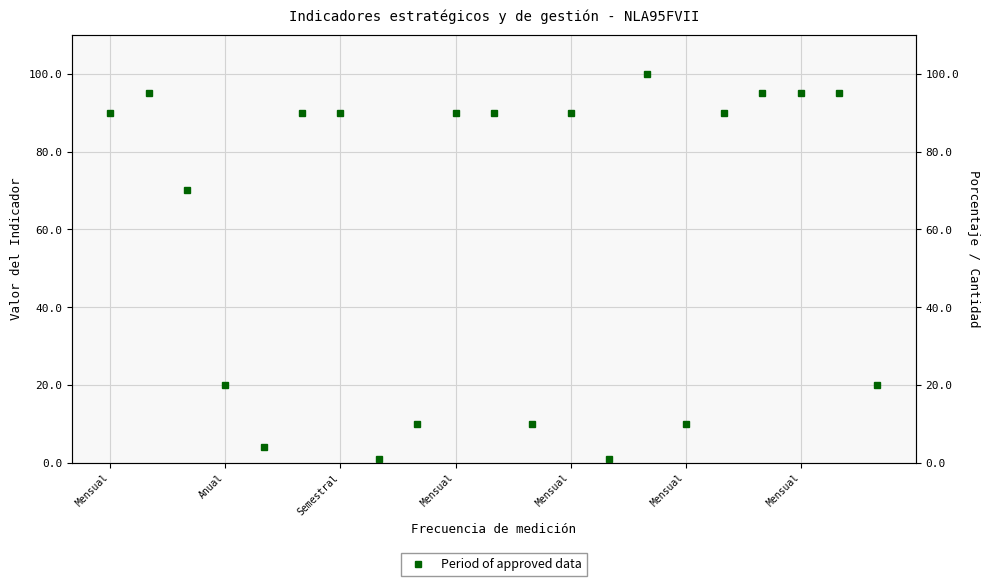

The chart shows a value of 30 at 17. True or false?

False